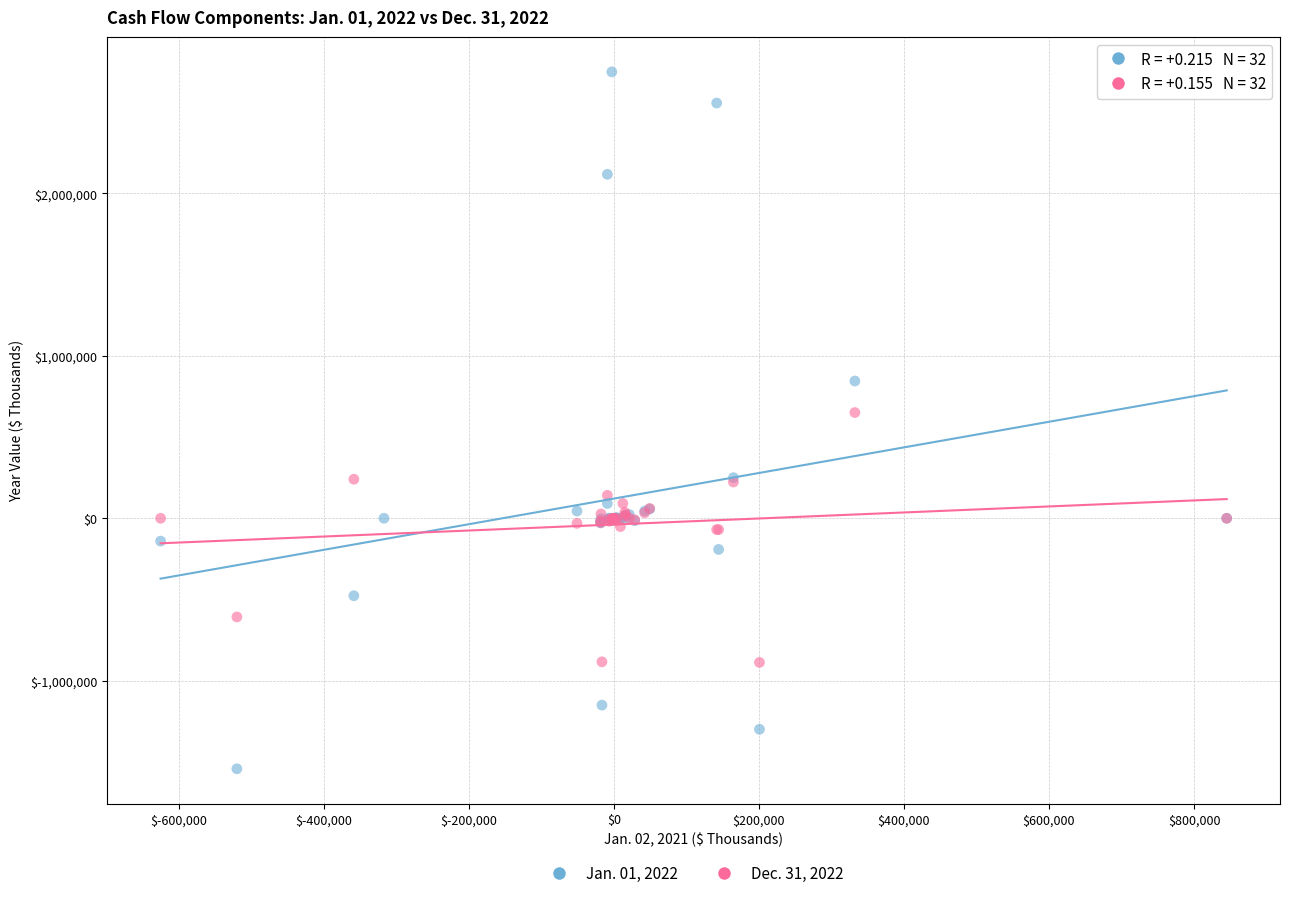

Which series has the largest Y range (max minus min)?

Jan. 01, 2022